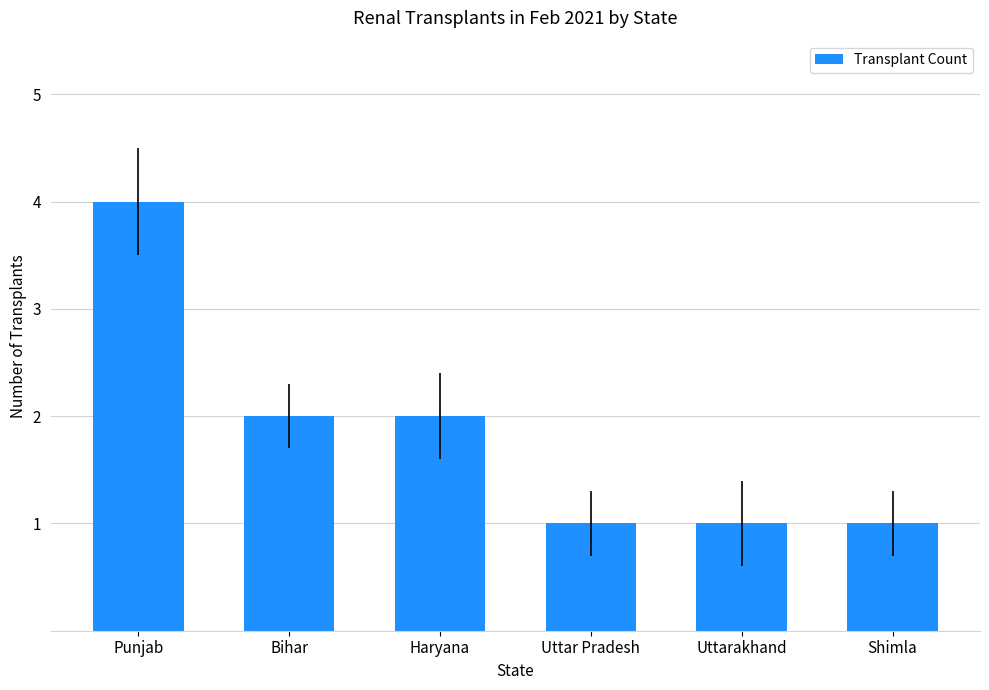

Reading left to right, transcribe all the data shown in this chart.

Punjab=4	Bihar=2	Haryana=2	Uttar Pradesh=1	Uttarakhand=1	Shimla=1